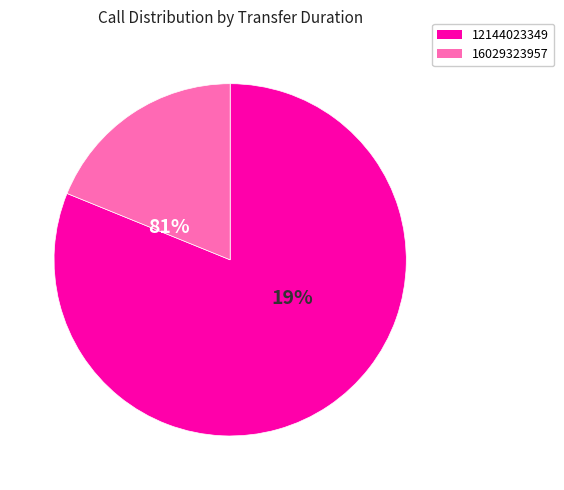

Is 12144023349 the majority of the pie?

Yes